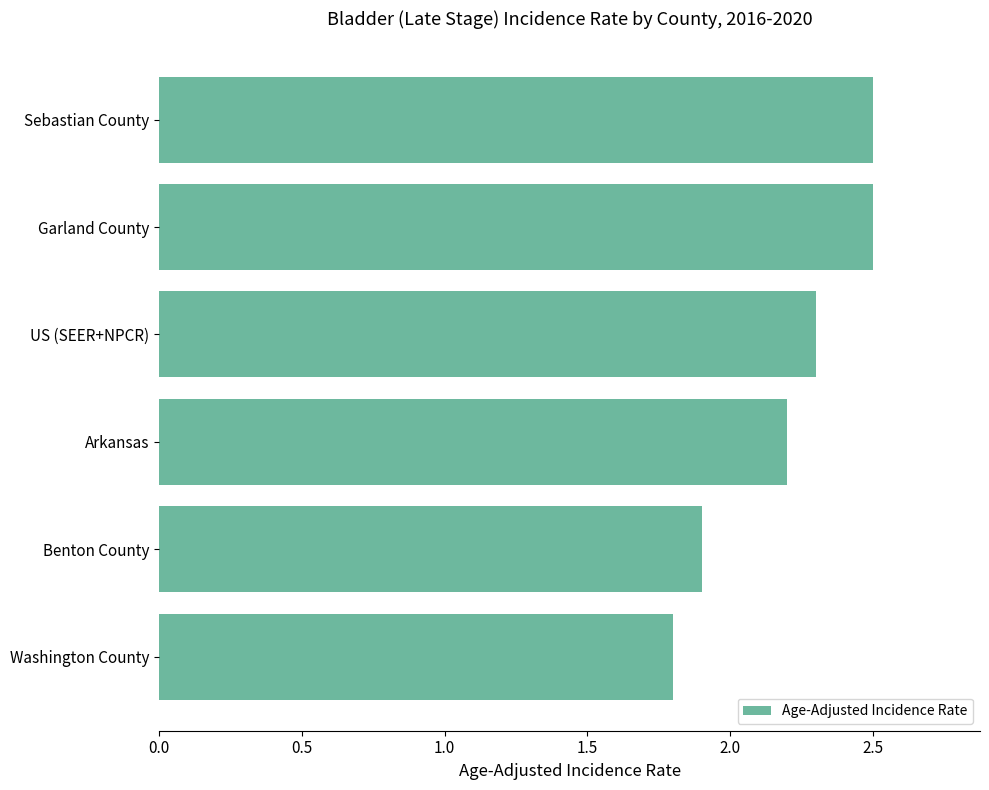

How many values are between 1 and 2?

2